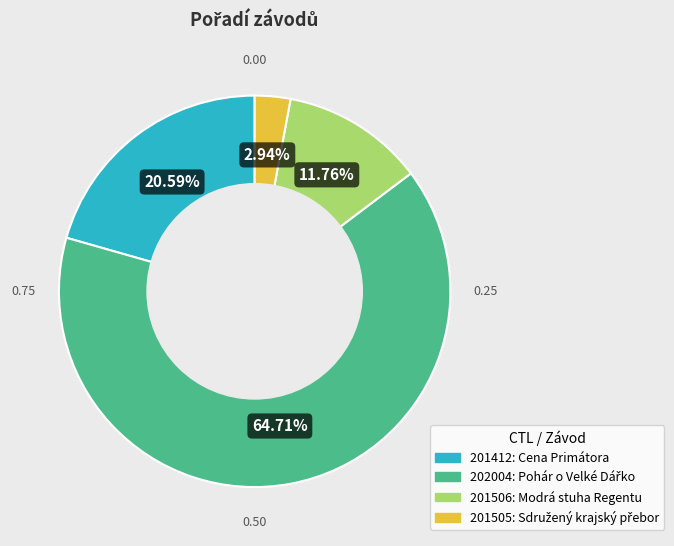

Which has a higher value, 201412 or 202004?

202004